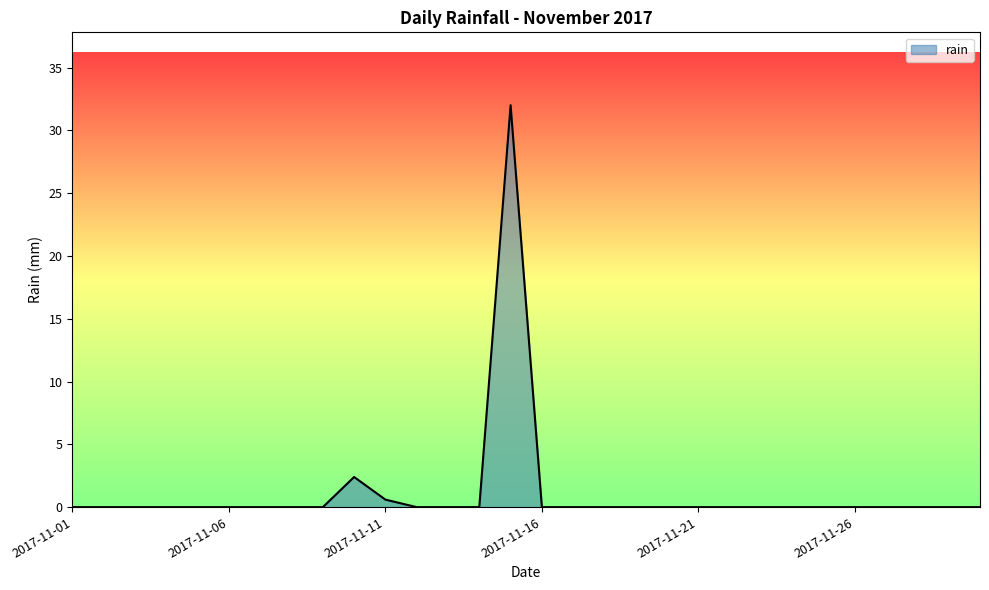

What is the greatest value displayed?

32.0